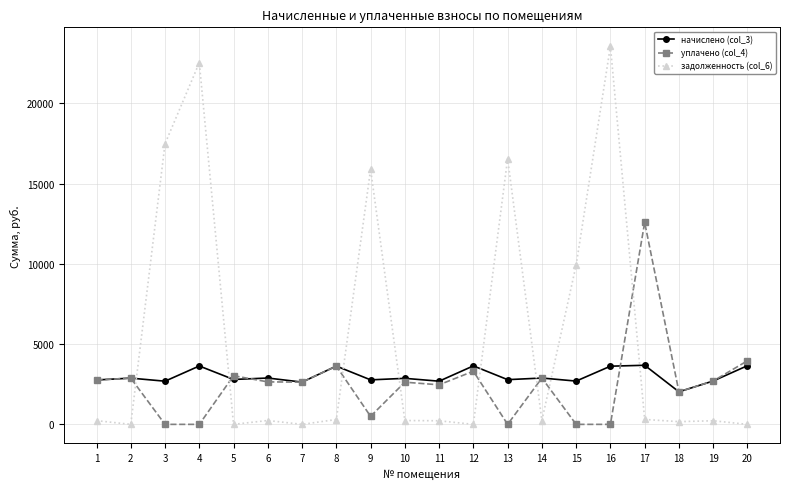

Rank the series by their maximum value, from lowest to highest.

начислено (col_3), уплачено (col_4), задолженность (col_6)